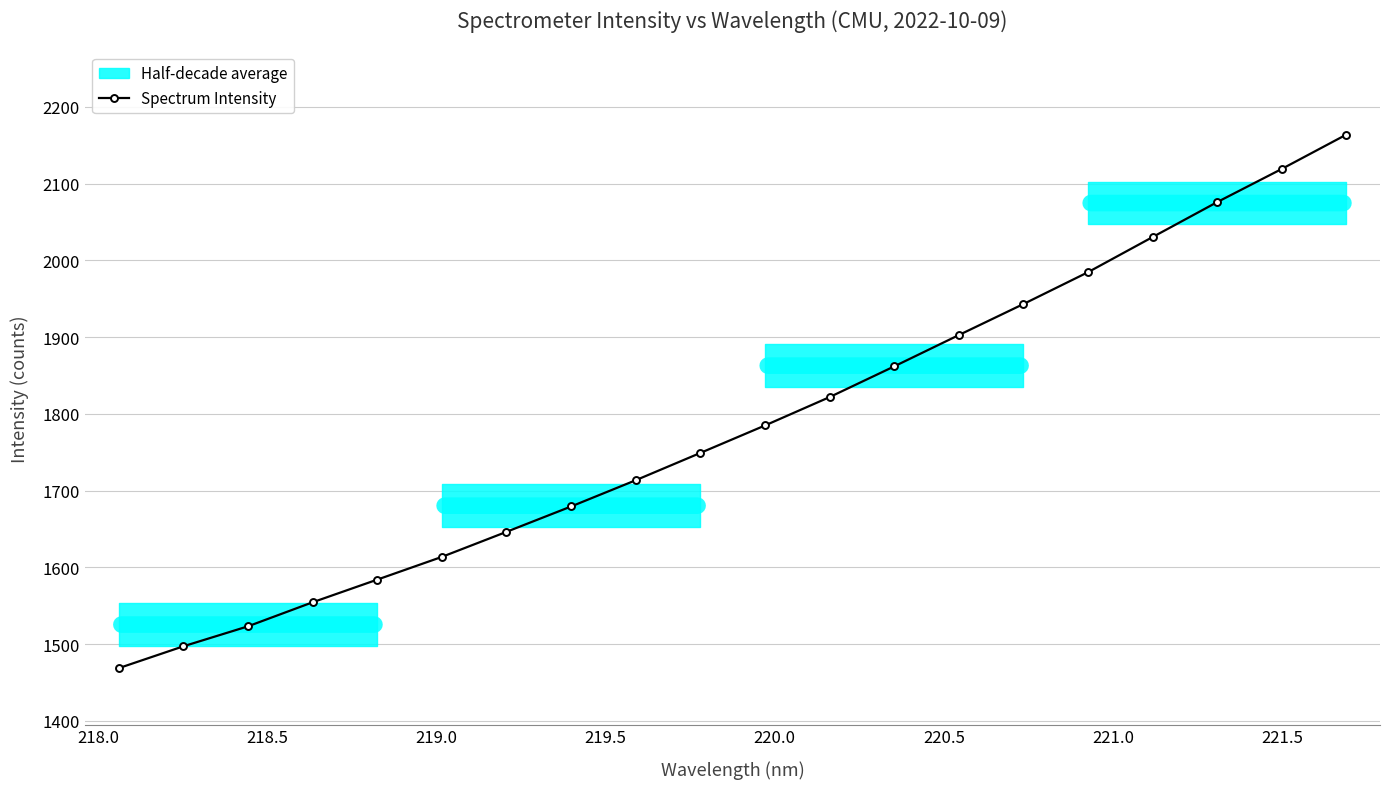

How many lines are shown in the chart?

1